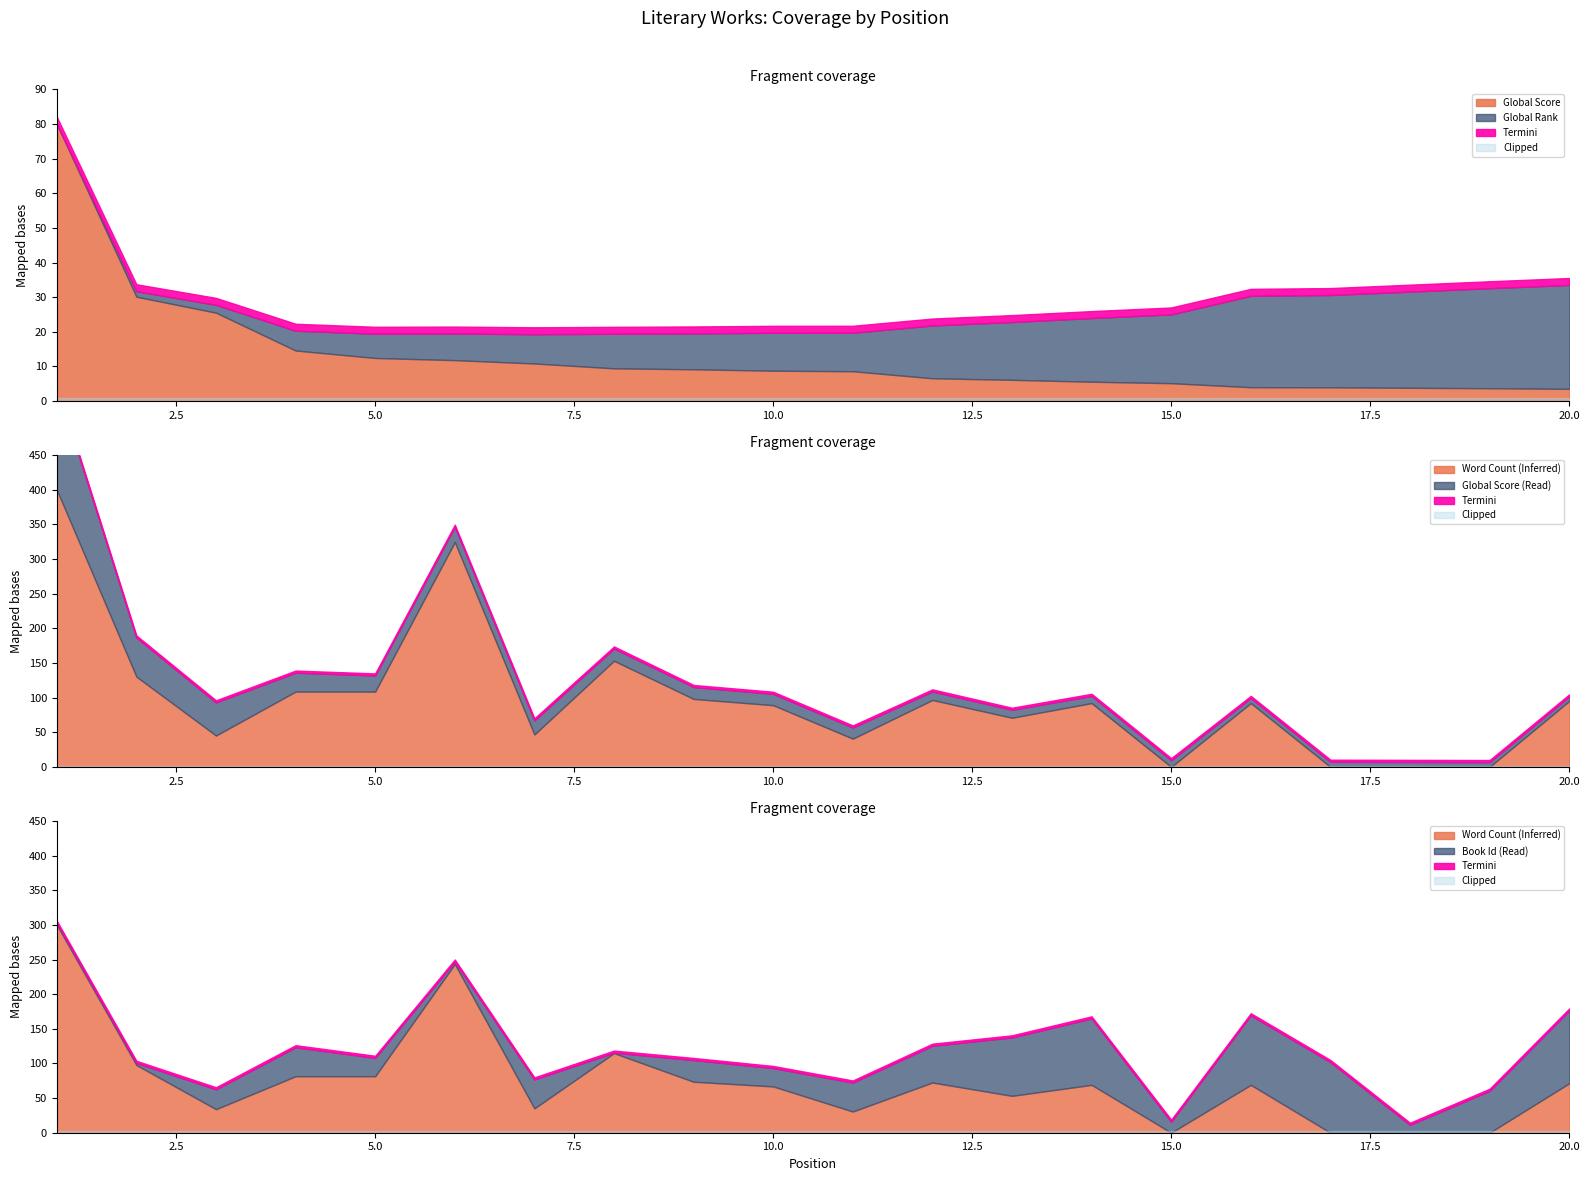

Reading left to right, what are all the values shown in this chart?

Global Score: 1=6817	2=2567	3=2175	4=1244	5=1060	6=1007	7=925	8=805	9=782	10=747	11=734	12=561	13=523	14=476	15=440	16=341	17=338	18=327	19=316	20=301
Global Rank: 1=3	2=68	3=96	4=242	5=296	6=325	7=357	8=422	9=438	10=463	11=470	12=644	13=705	14=777	15=839	16=1115	17=1126	18=1173	19=1220	20=1267
Word Count: 1=265000	2=86332	3=30000	4=72000	5=72000	6=215000	7=31000	8=101473	9=65000	10=59000	11=27000	12=64000	13=47000	14=61000	15=0	16=61000	17=0	18=0	19=0	20=63000
Id: 1=122	2=125	3=1163	4=1695	5=1076	6=148	7=1694	8=28	9=1269	10=1077	11=1696	12=2150	13=3417	14=3885	15=645	16=4067	17=4132	18=464	19=2450	20=4252